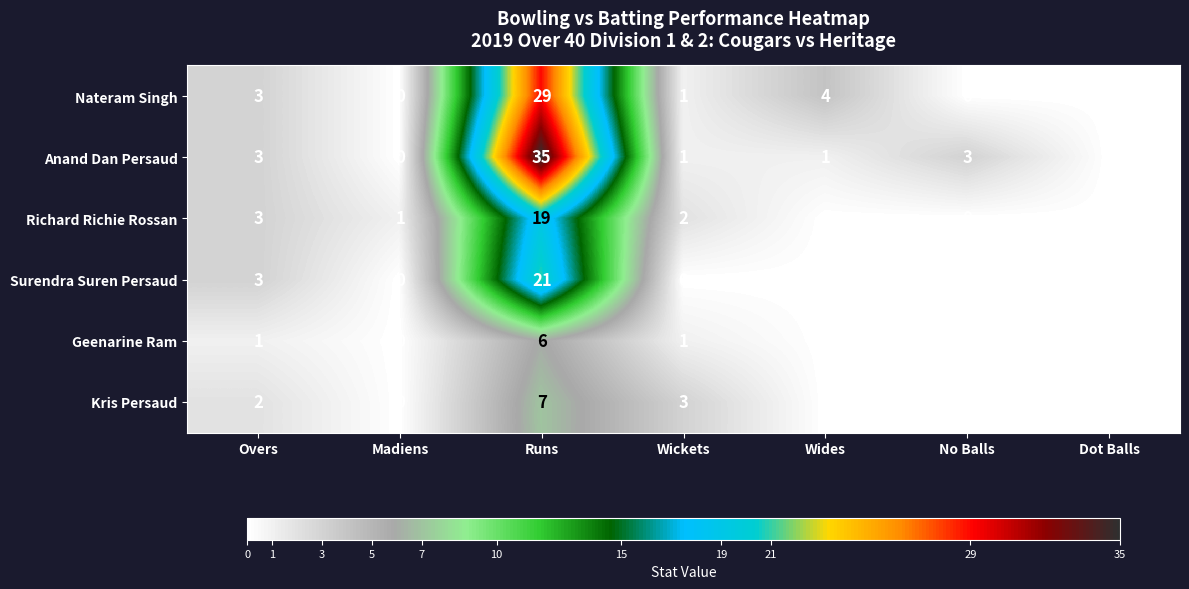

True or false: Anand Dan Persaud has a value of -20 at Dot Balls.

False